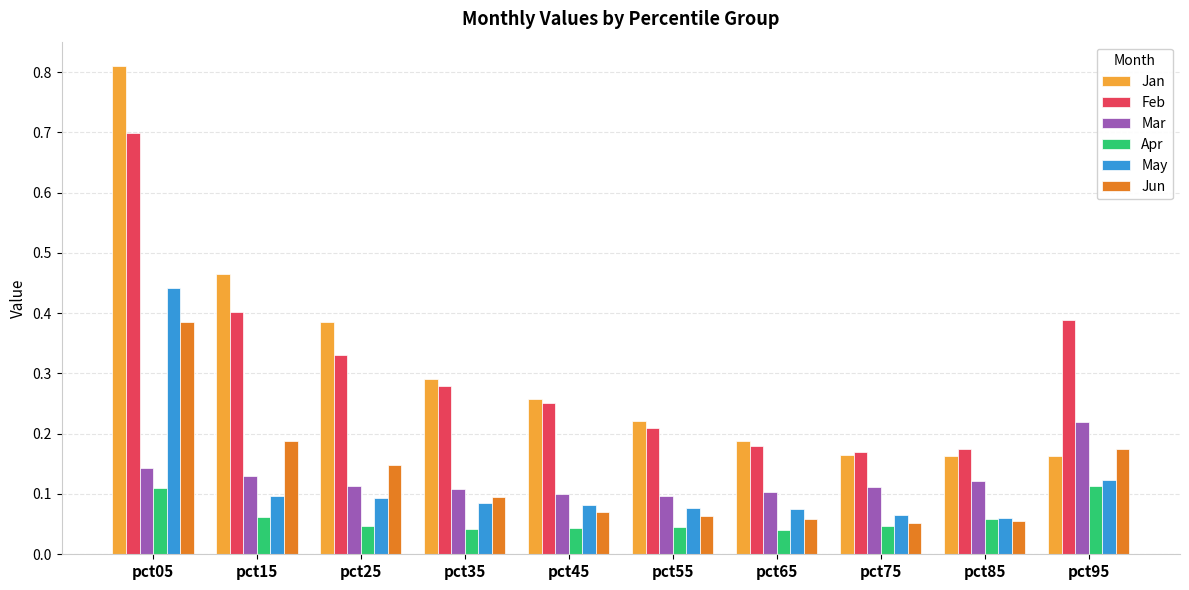

Which label corresponds to the largest value in the chart?

pct05